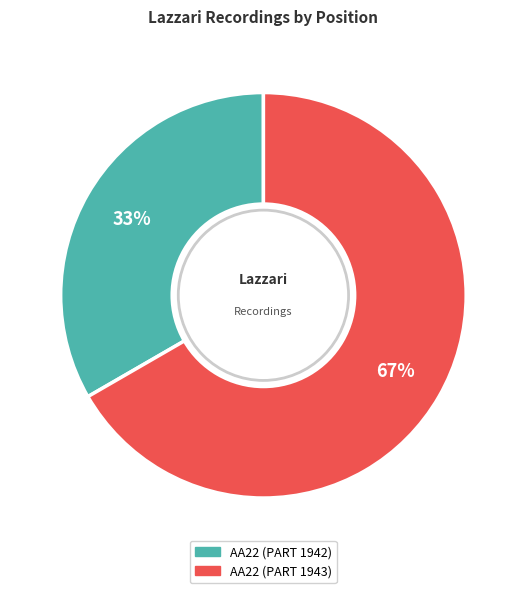

Which category has the biggest portion of the pie?

AA22 (PART 1943)